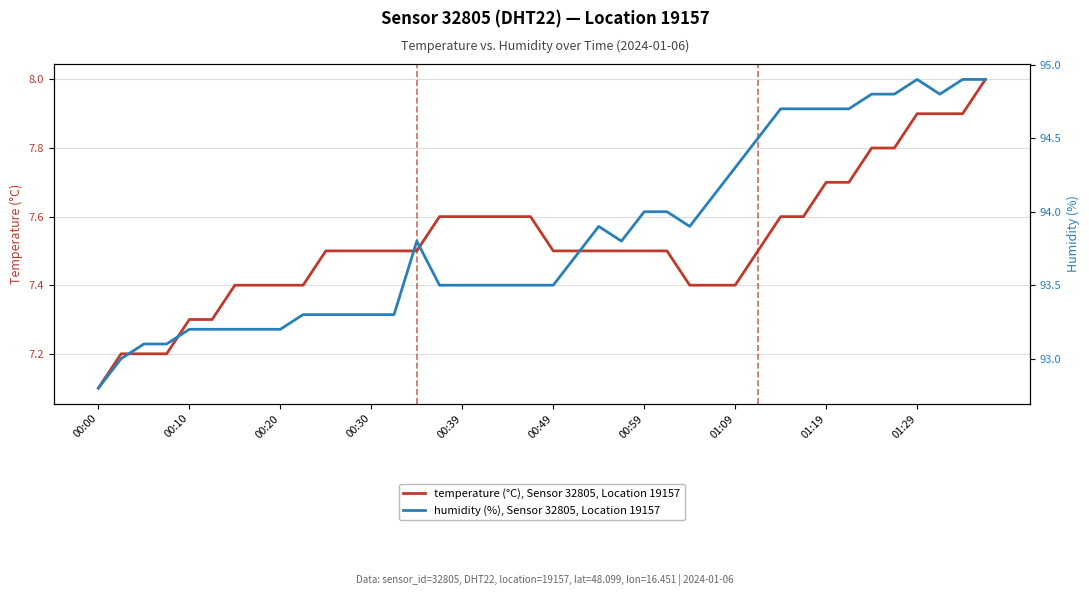

Is it true that temperature (°C), Sensor 32805, Location 19157 equals 7.4 at 00:20?

True